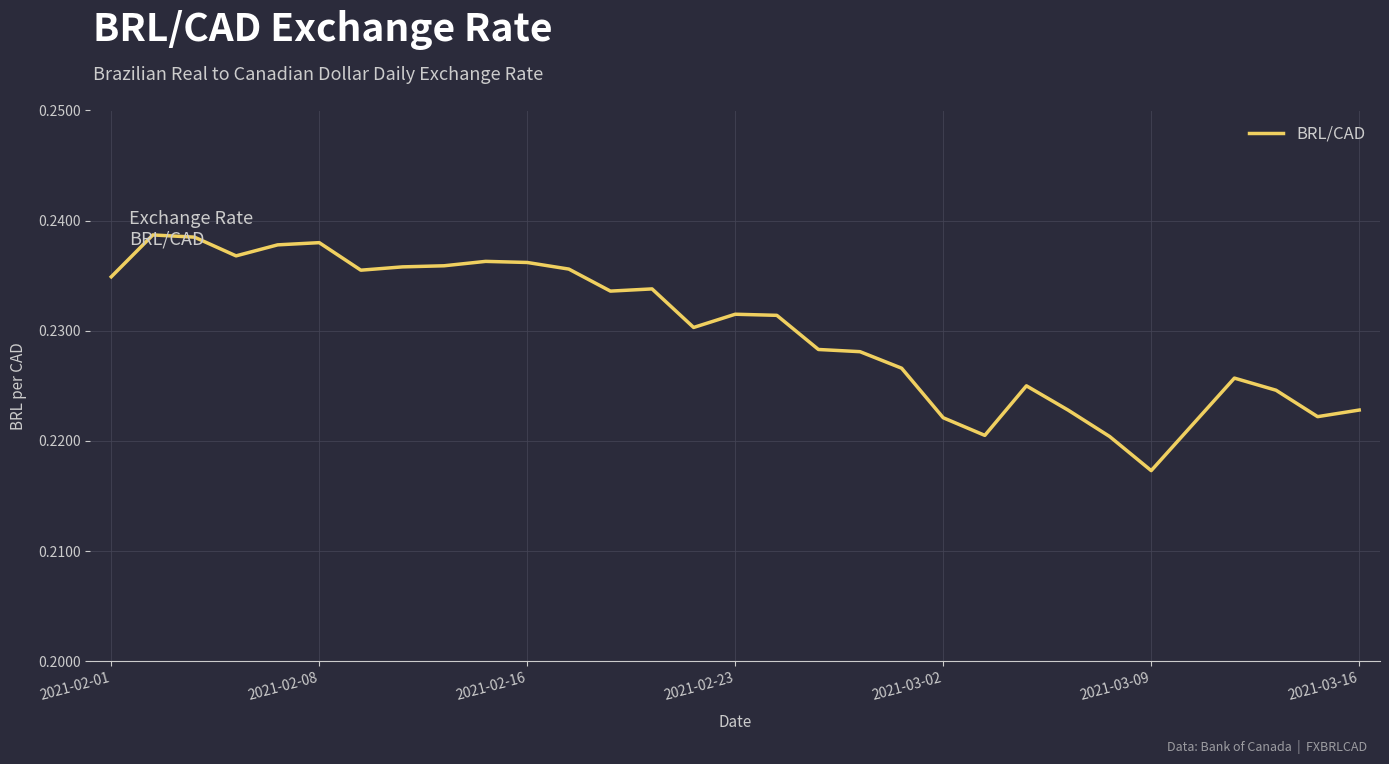

What is the sum of all values?

7.1